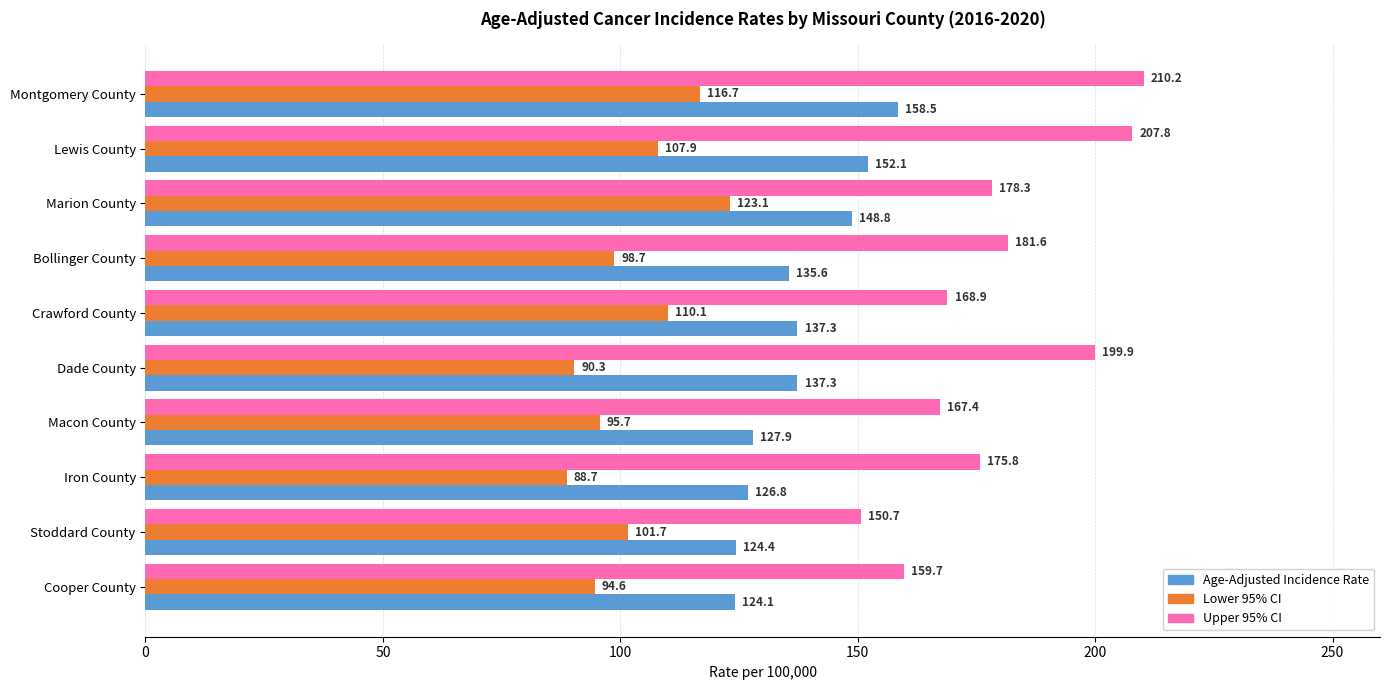

Which series has the largest range (max minus min)?

Upper 95% CI